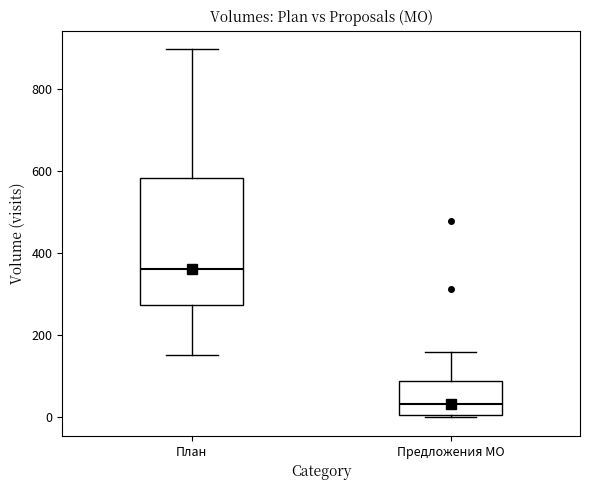

Which box has the lowest median line?

Предложения МО